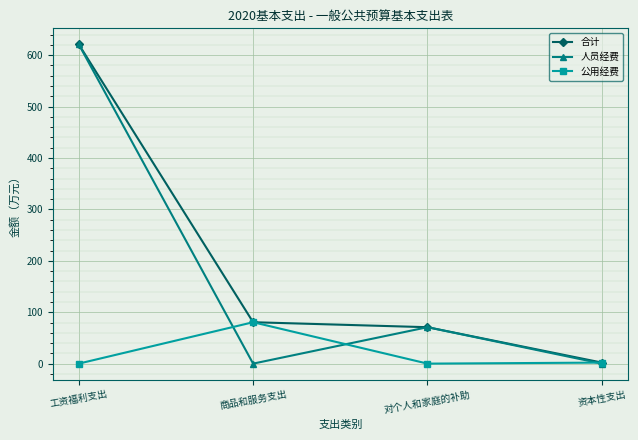

At which category is the sum across all series the highest?

工资福利支出